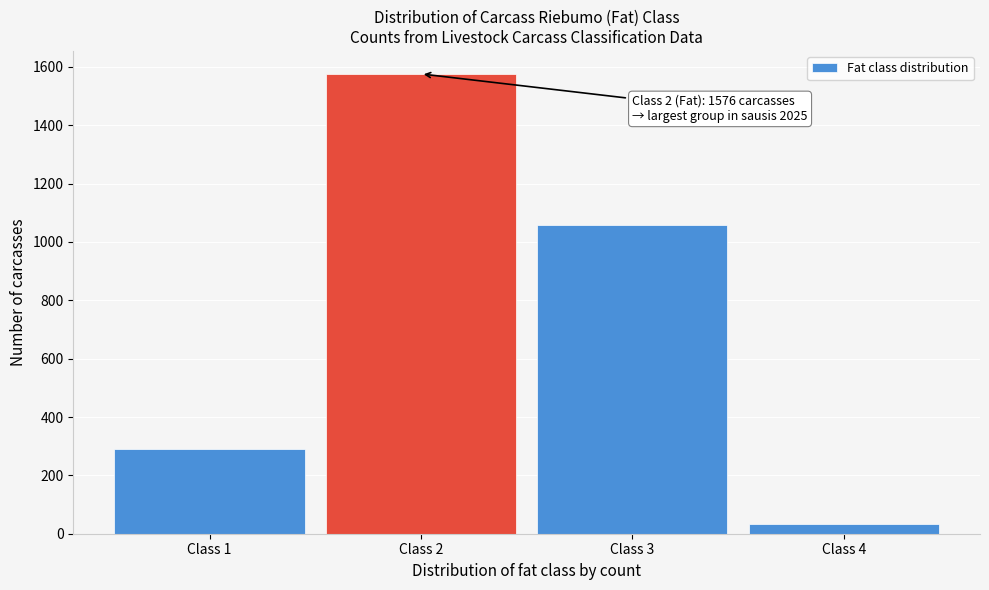

Reading left to right, what are all the values shown in this chart?

Class 1=290	Class 2=1576	Class 3=1057	Class 4=32